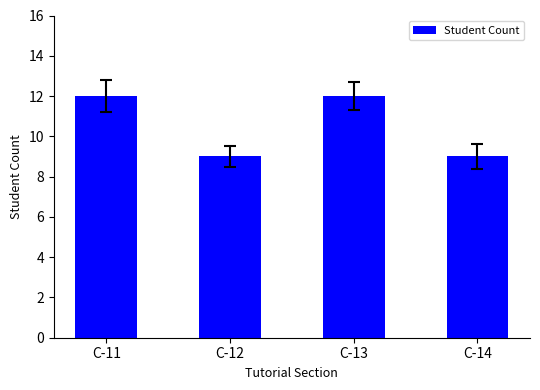

How many data points are less than 12?

2